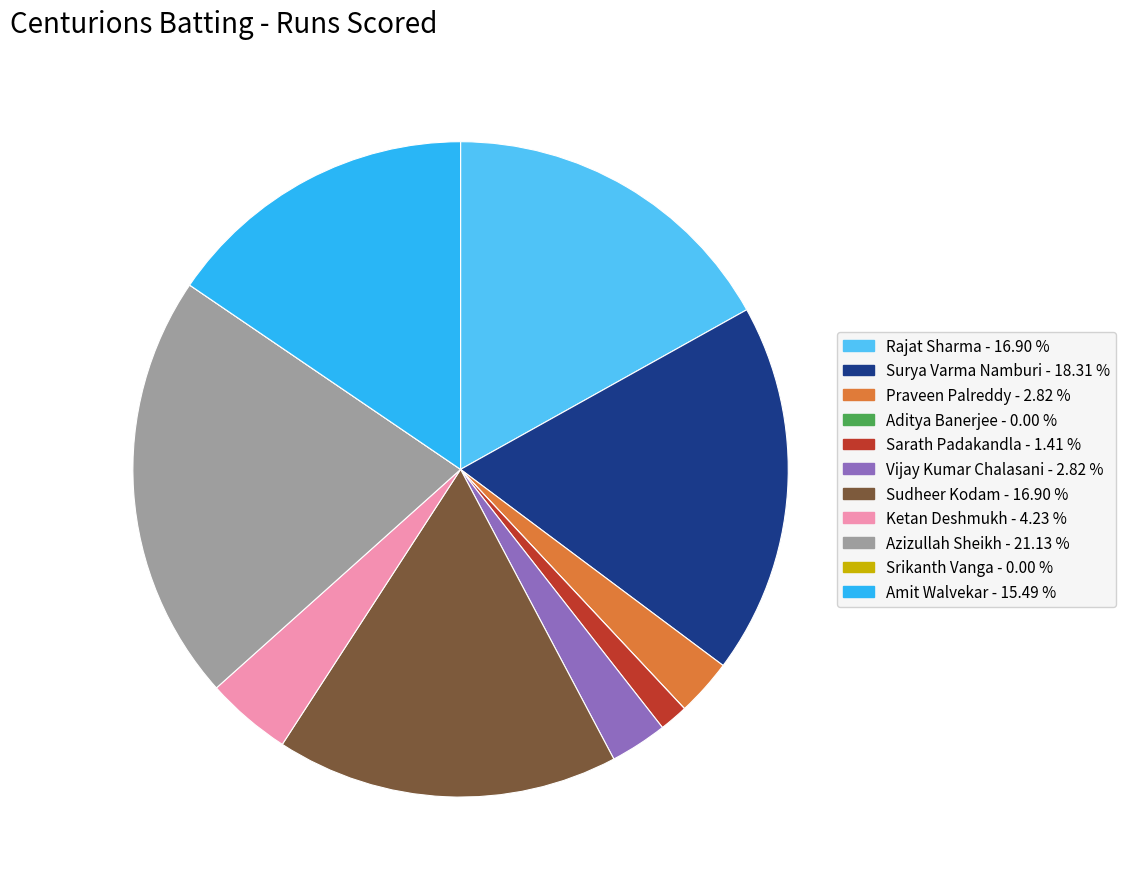

Does Sudheer Kodam account for over 50% of the chart?

No